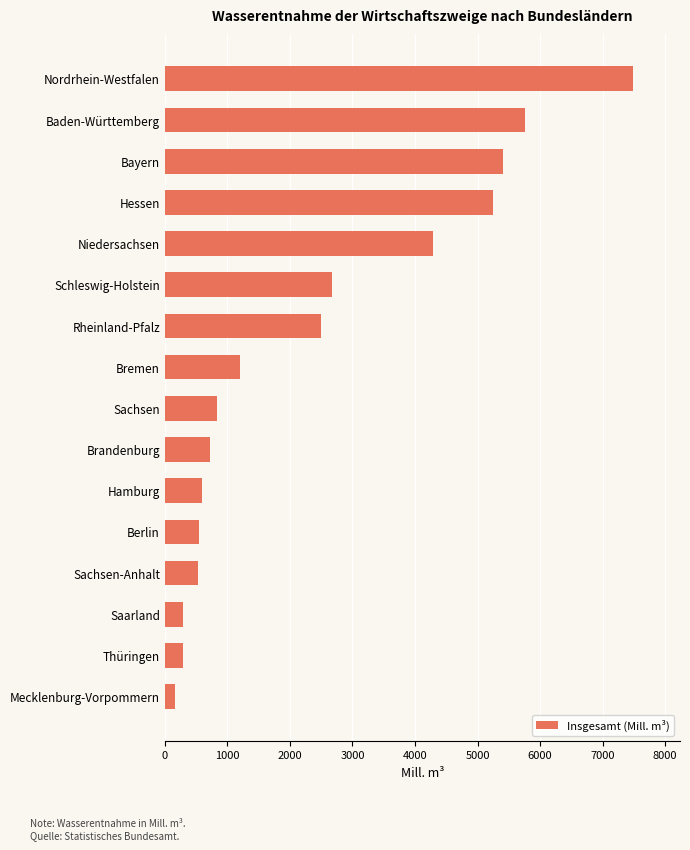

What is the approximate value at Niedersachsen?

4286.7